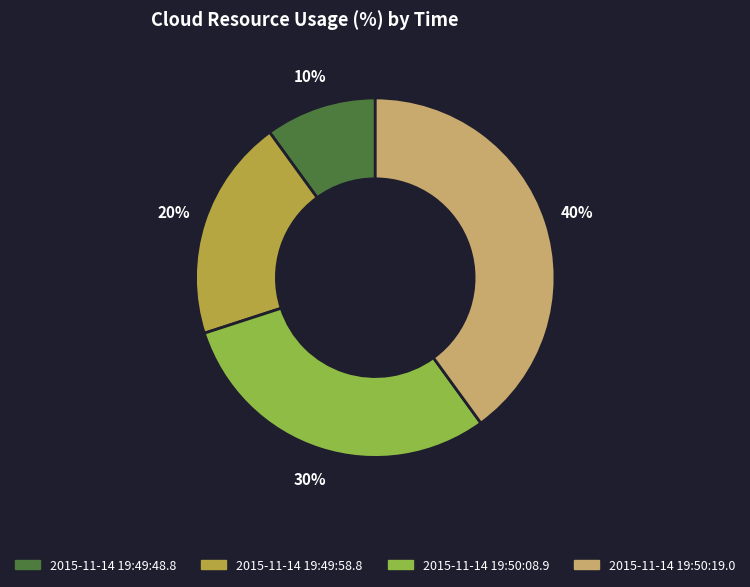

Does 2015-11-14 19:49:48.8 account for over 50% of the chart?

No